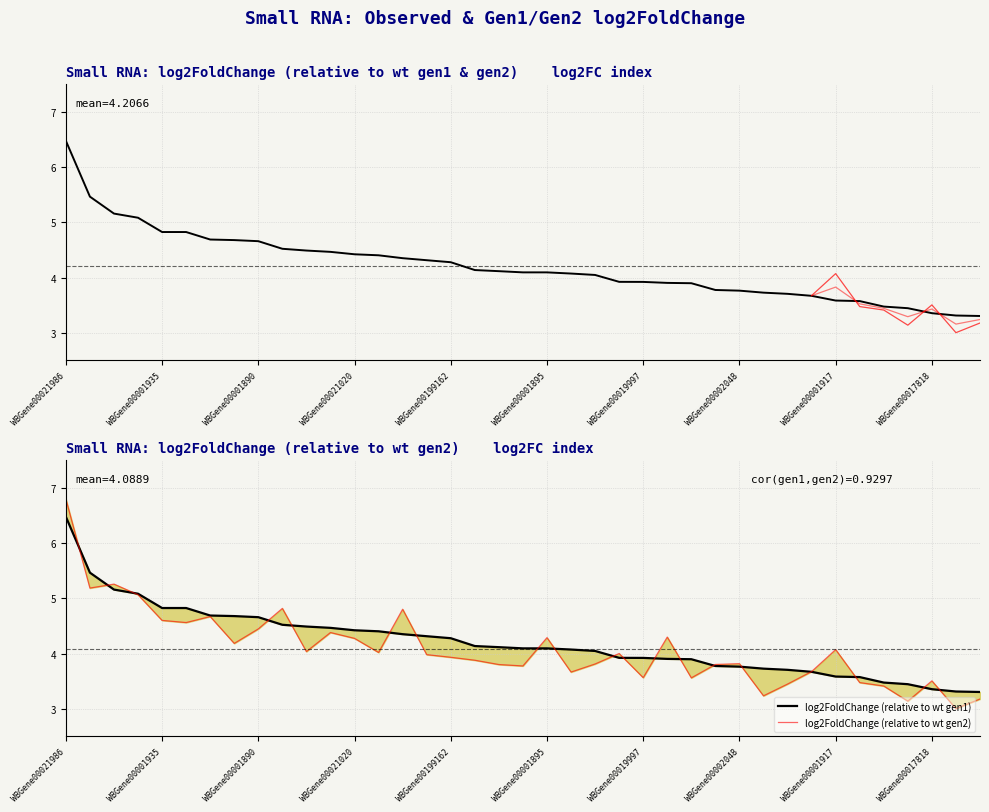

In log2FoldChange (relative to wt gen2), how many points are higher than both neighbors (excluding endpoints)?

11